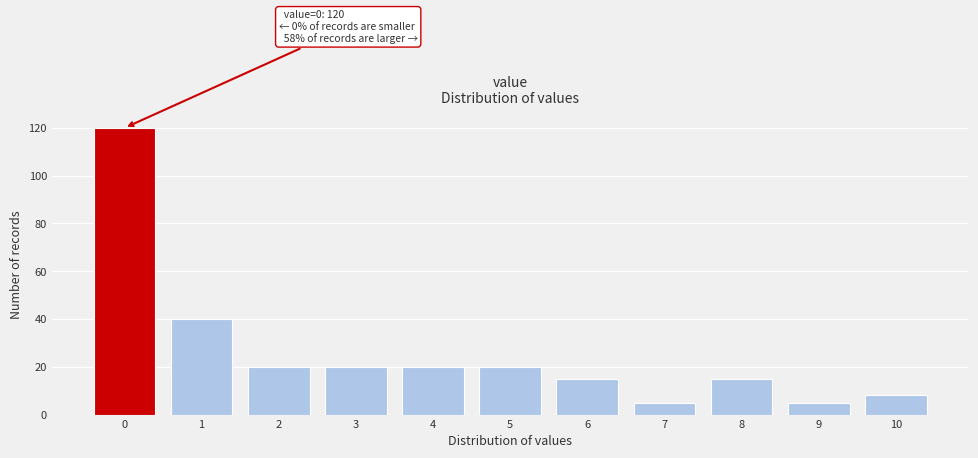

Over which range of the x-axis is the bar tallest?

-0.5 to 0.5